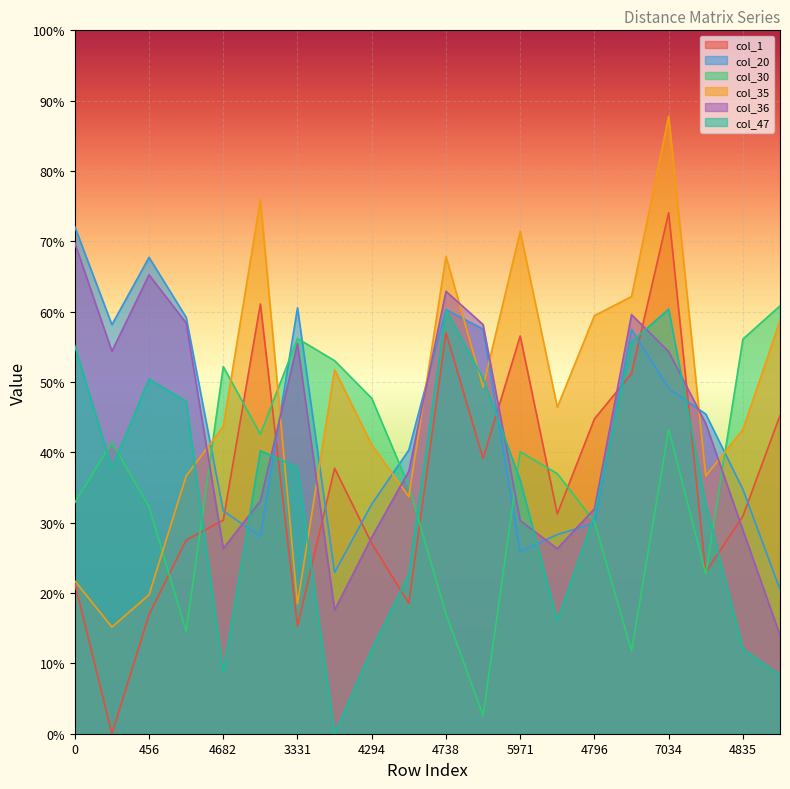

Rank the categories by col_36 value from lowest to highest.

6016, 5240, 4159, 4682, 4294, 4835, 5971, 4796, 6347, 3105, 2617, 7034, 2033, 3331, 2999, 1840, 4233, 4738, 456, 0